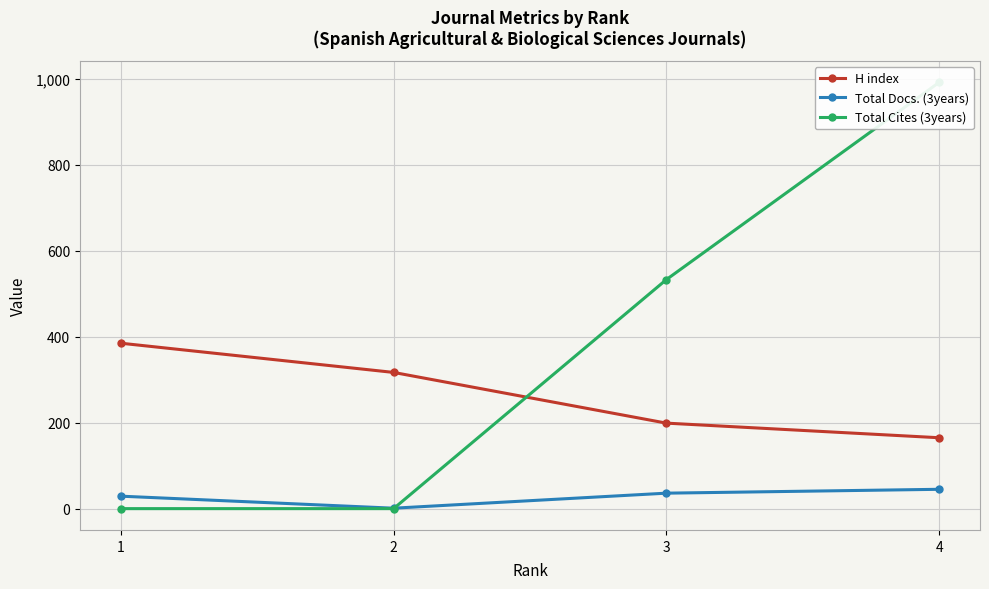

What is the minimum value for H index?

165